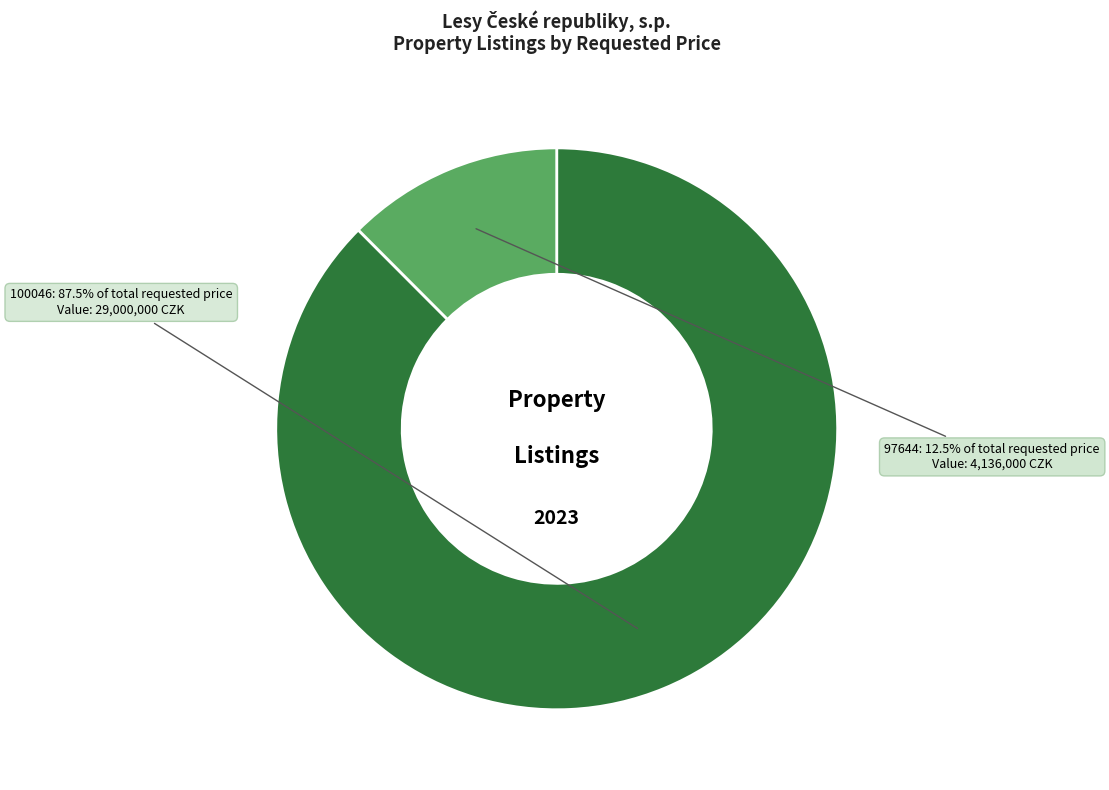

To the nearest percent, what is the average slice percentage?

50%